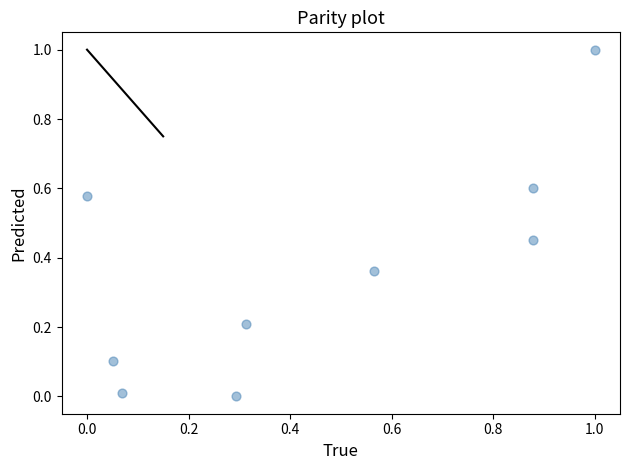

What is the range of Y values (max minus min)?

1.0